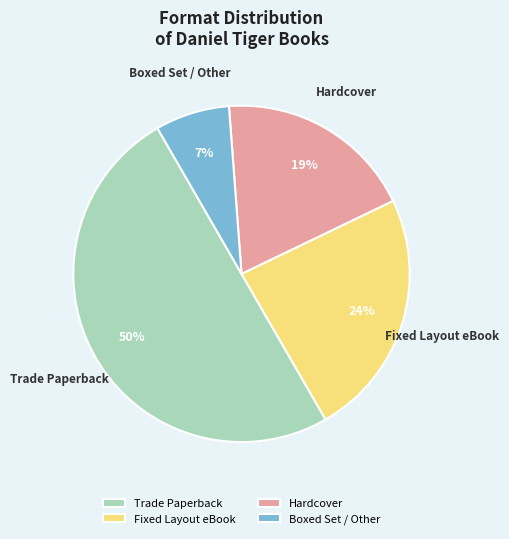

Does Hardcover represent more than half of the total?

No